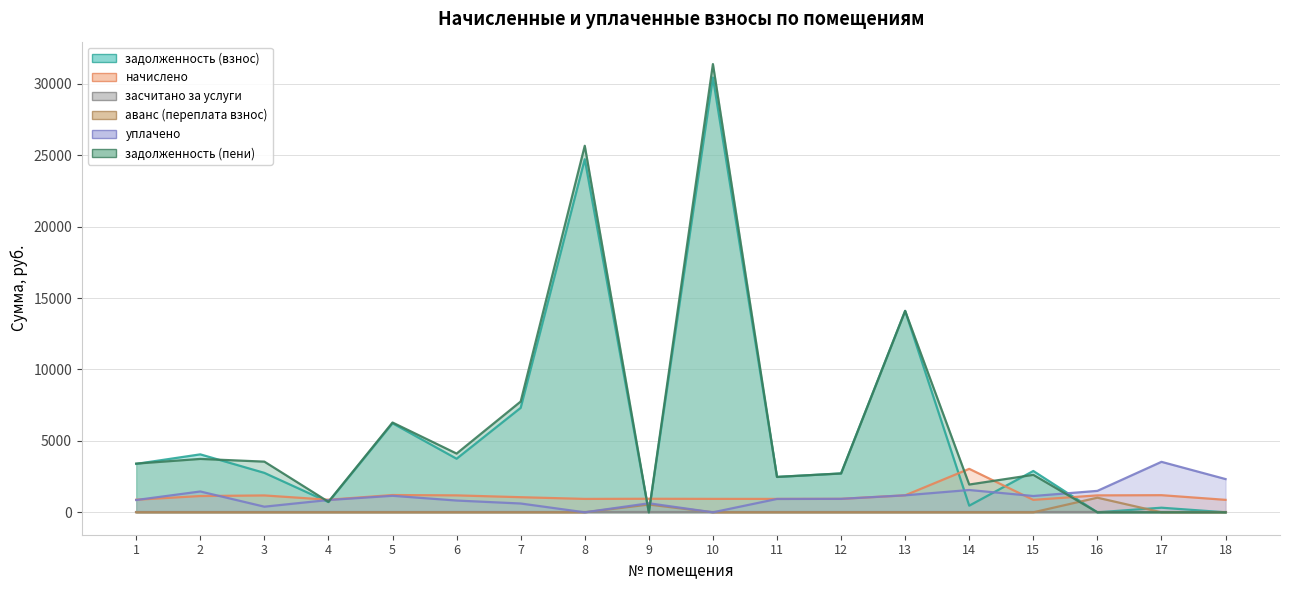

At how many categories does at least one series exceed 11240?

3